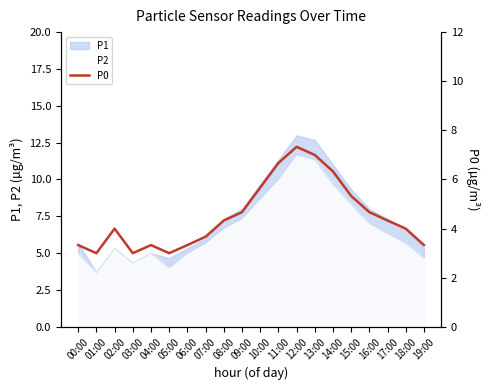

Rank the categories by value from highest to lowest.

12:00, 13:00, 11:00, 14:00, 10:00, 15:00, 09:00, 16:00, 08:00, 17:00, 02:00, 18:00, 07:00, 00:00, 04:00, 06:00, 19:00, 01:00, 03:00, 05:00